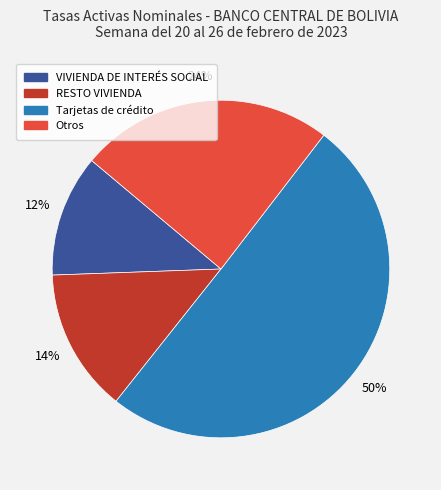

Rank the categories by value from lowest to highest.

VIVIENDA DE INTERÉS SOCIAL, RESTO VIVIENDA, Otros, Tarjetas de crédito